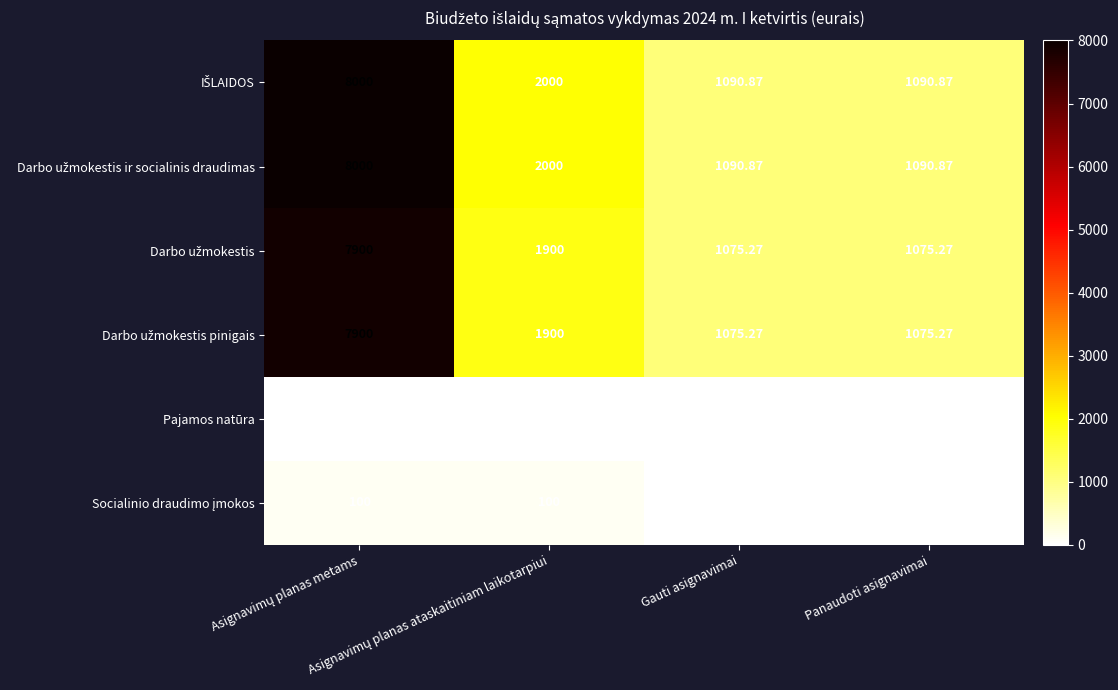

What is the total value across all series at Panaudoti asignavimai?

4347.9